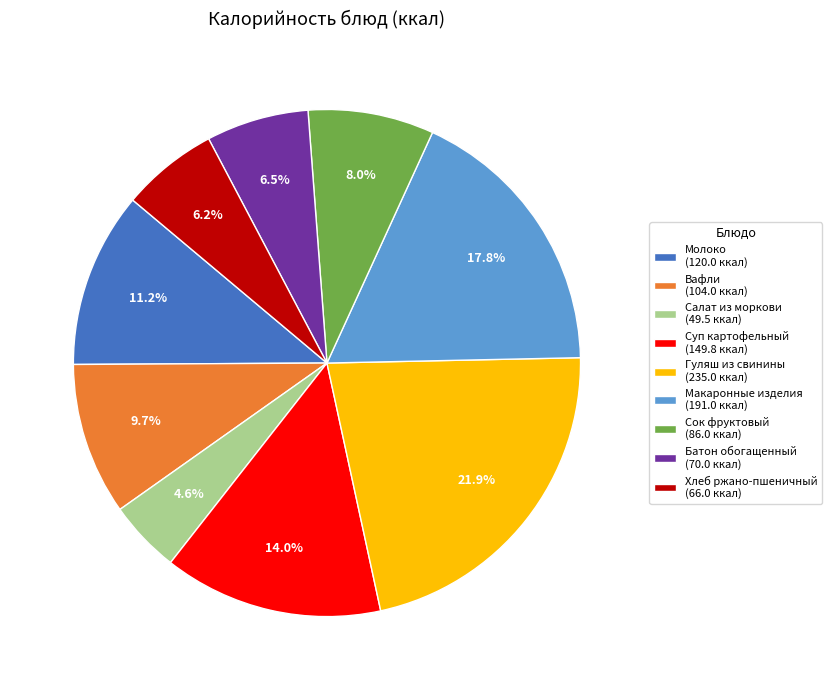

Combined, do Сок фруктовый and Суп картофельный account for over 50%?

No